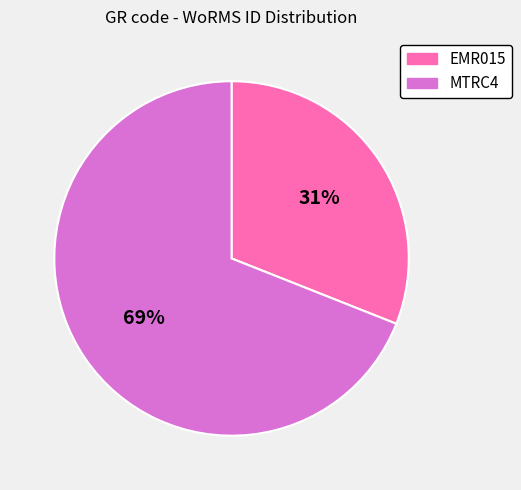

To the nearest percent, what is the difference between the MTRC4 and EMR015 slice percentages?

38%